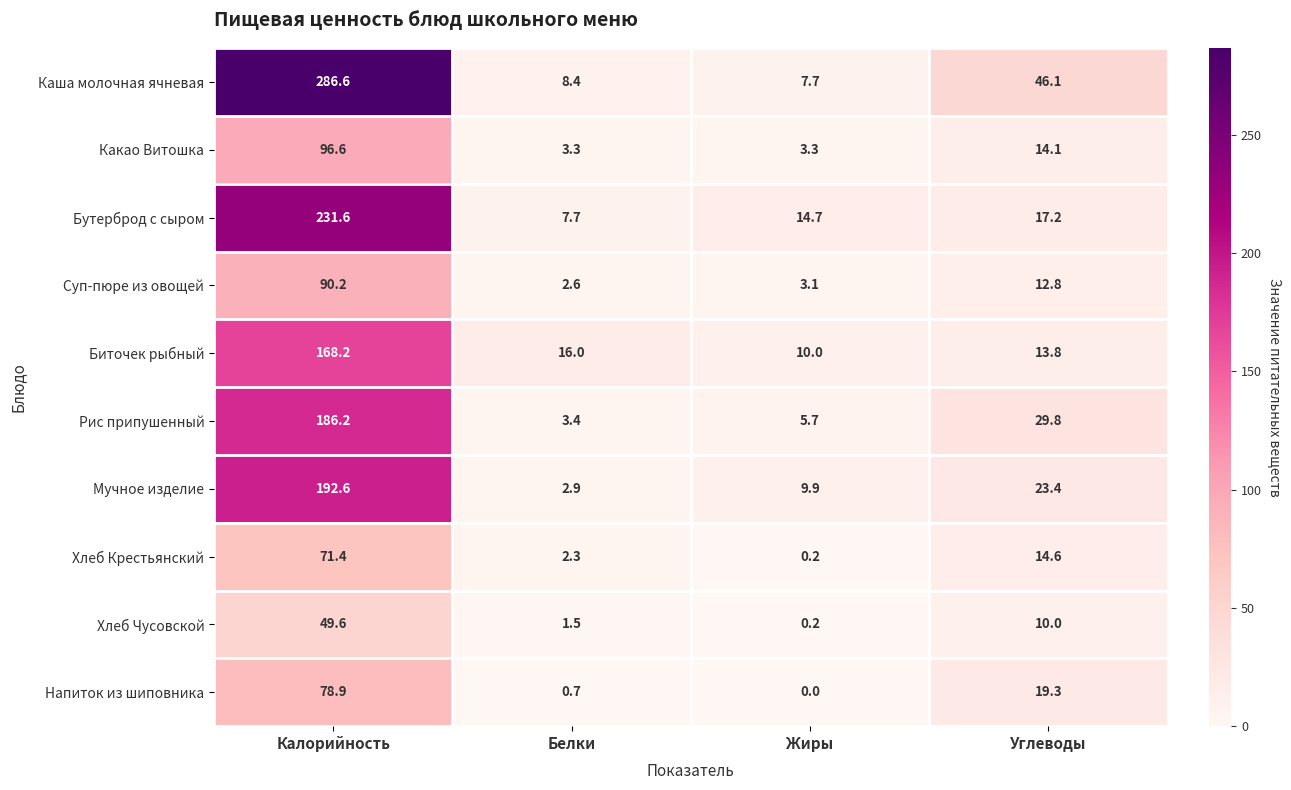

At which category does the chart reach its minimum across all series?

Жиры